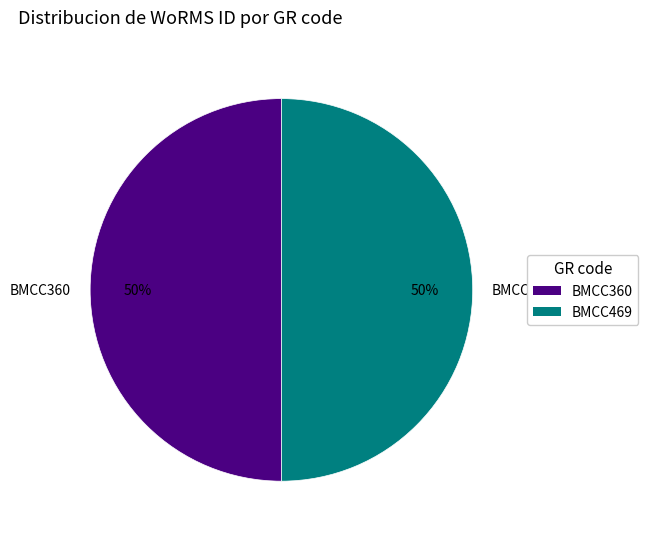

How many segments does this pie chart have?

2